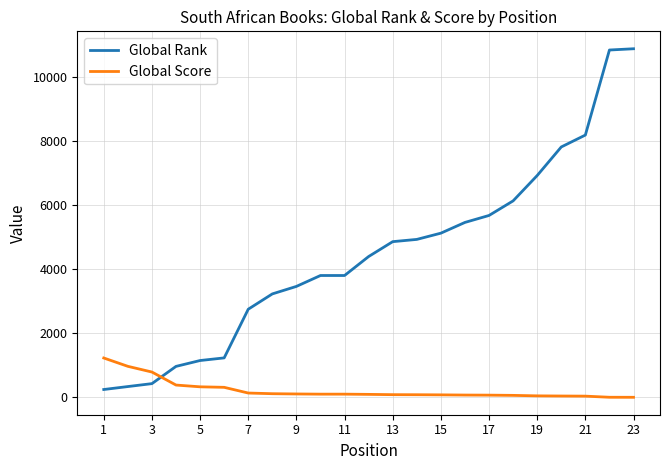

Which series has the largest range (max minus min)?

Global Rank